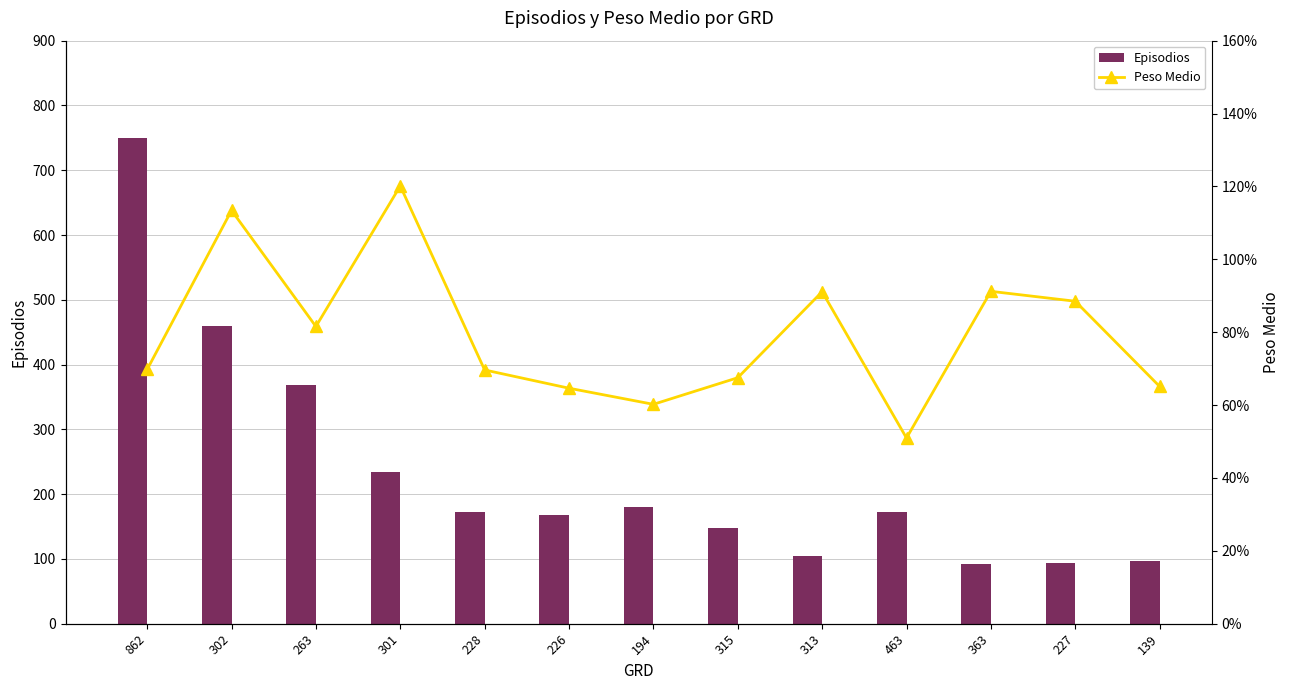

At 363, list the series in order from smallest to largest.

Peso Medio, Episodios